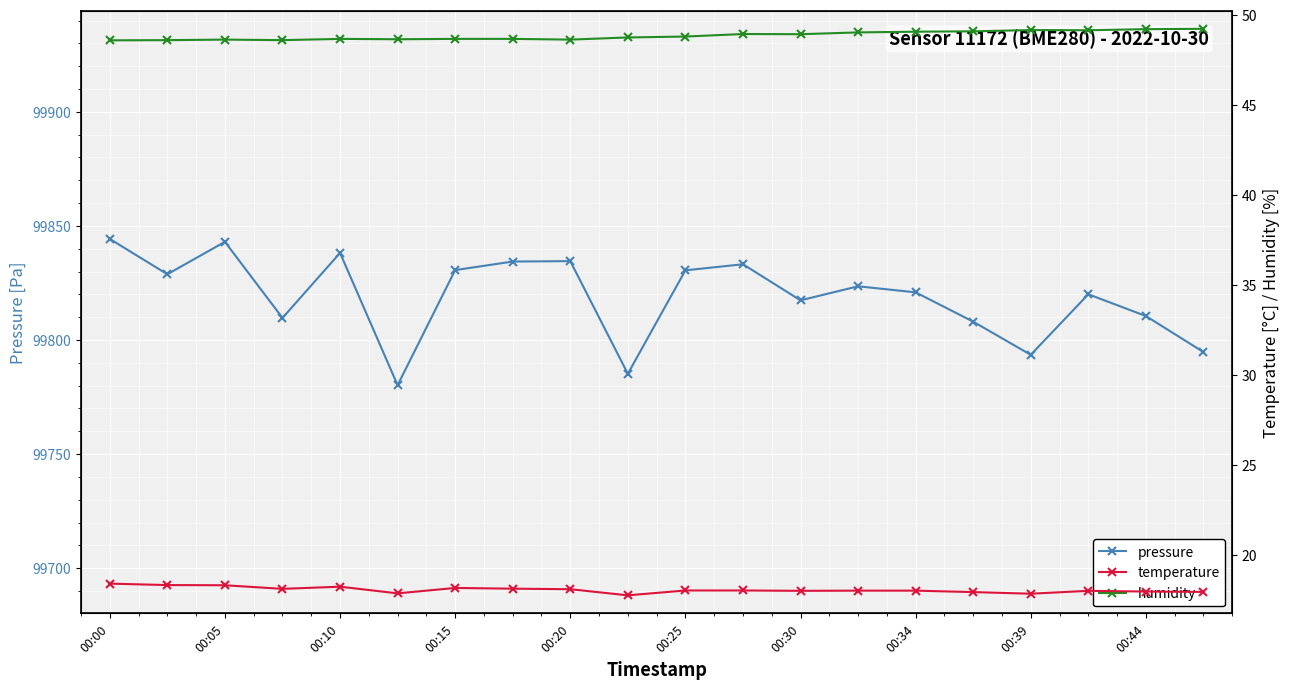

Reading left to right, what are all the values shown in this chart?

pressure: 99844.3	99828.8	99843.0	99809.7	99838.2	99780.2	99830.6	99834.4	99834.6	99785.2	99830.5	99833.2	99817.4	99823.5	99820.9	99808.0	99793.5	99820.0	99810.5	99794.7
temperature: 18.4	18.3	18.3	18.1	18.2	17.9	18.2	18.1	18.1	17.8	18.0	18.0	18.0	18.0	18.0	17.9	17.9	18.0	18.0	18.0
humidity: 48.6	48.6	48.6	48.6	48.7	48.6	48.7	48.7	48.6	48.8	48.8	48.9	48.9	49.0	49.1	49.1	49.2	49.1	49.2	49.2